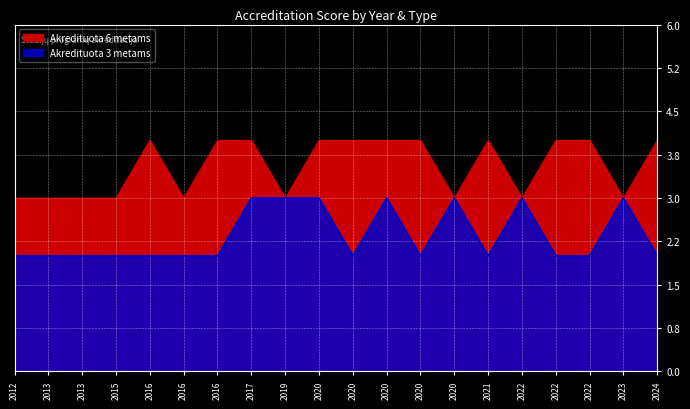

Reading left to right, list all the values displayed in this chart.

Akredituota 6 metams: 3	3	3	3	4	3	4	4	3	4	4	4	4	3	4	3	4	4	3	4
Akredituota 3 metams: 2	2	2	2	2	2	2	3	3	3	2	3	2	3	2	3	2	2	3	2